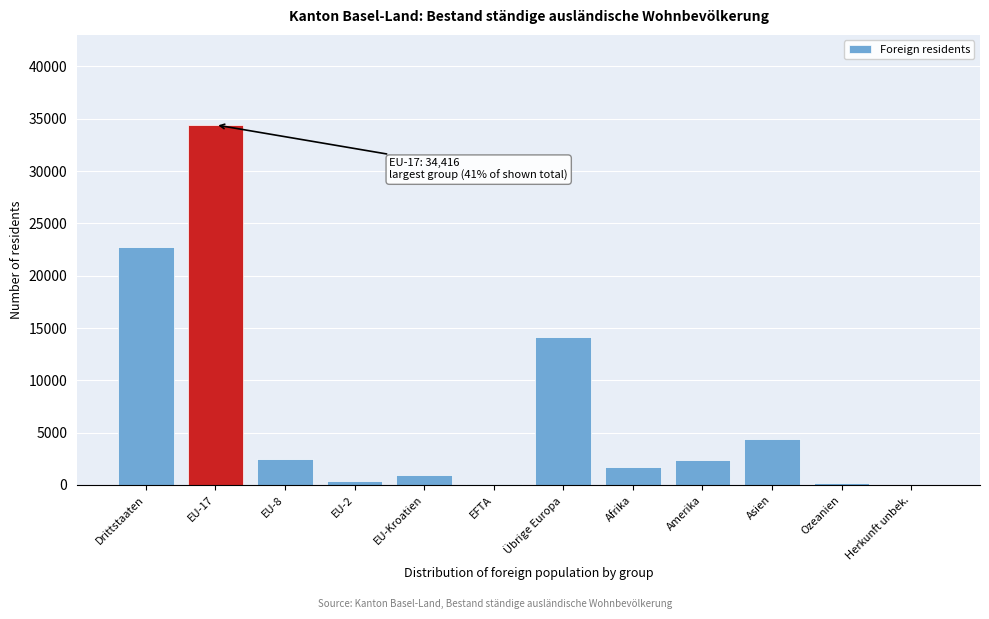

What is the ratio of the value at Übrige Europa to the value at EU-Kroatien?

14.7